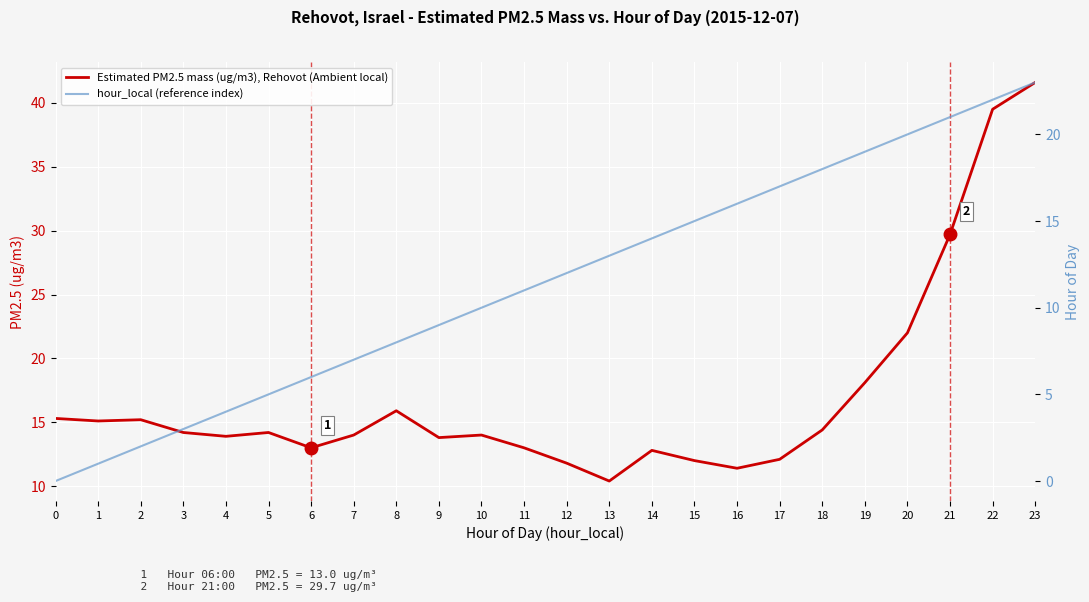

Between 6 and 10, which series saw the biggest shift?

hour_local (reference index)